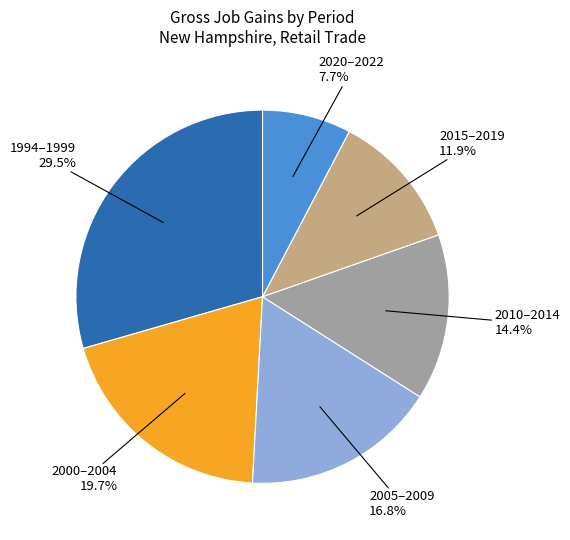

Rank the categories by value from lowest to highest.

2020–2022, 2015–2019, 2010–2014, 2005–2009, 2000–2004, 1994–1999